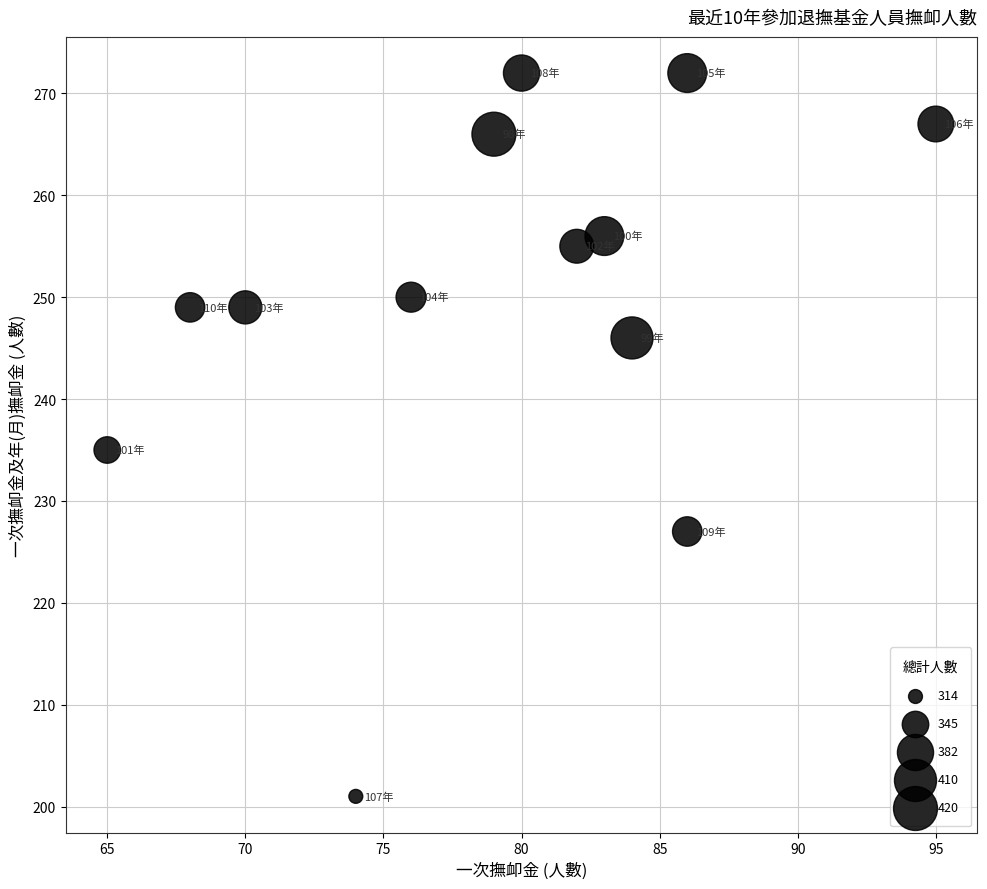

What Y value in the scatter plot is closest to 236?

235